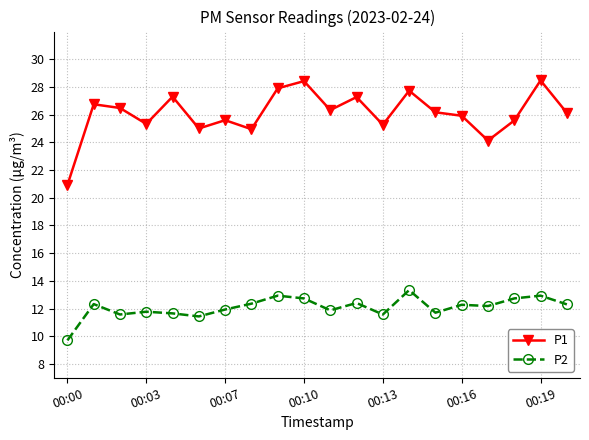

What is the average value of the P1 series?

26.1